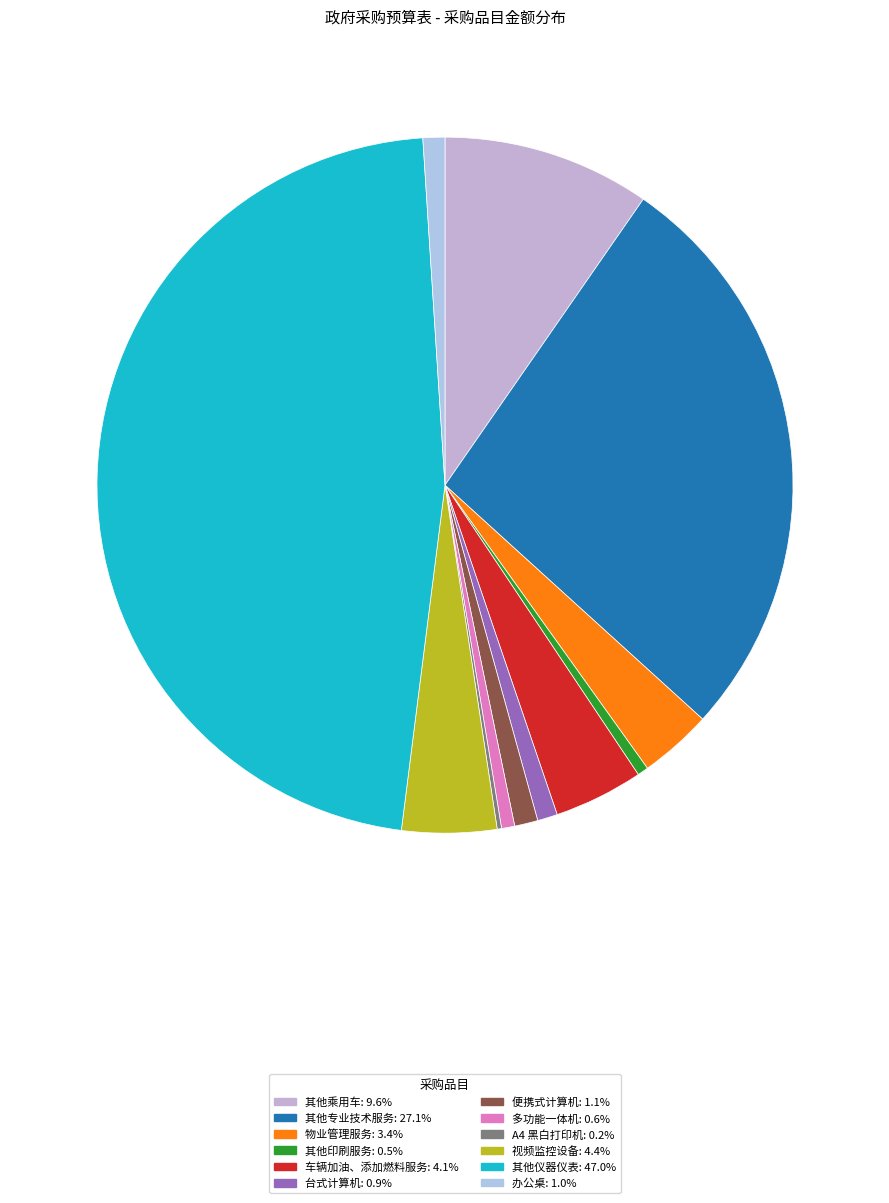

Count the number of slices in the pie.

12